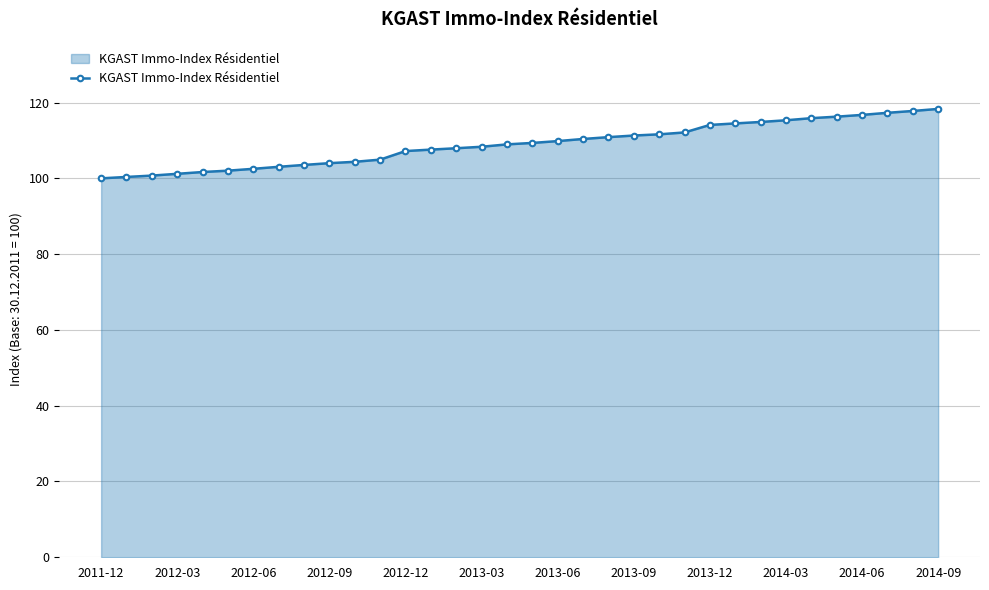

What is the greatest value displayed?

118.3